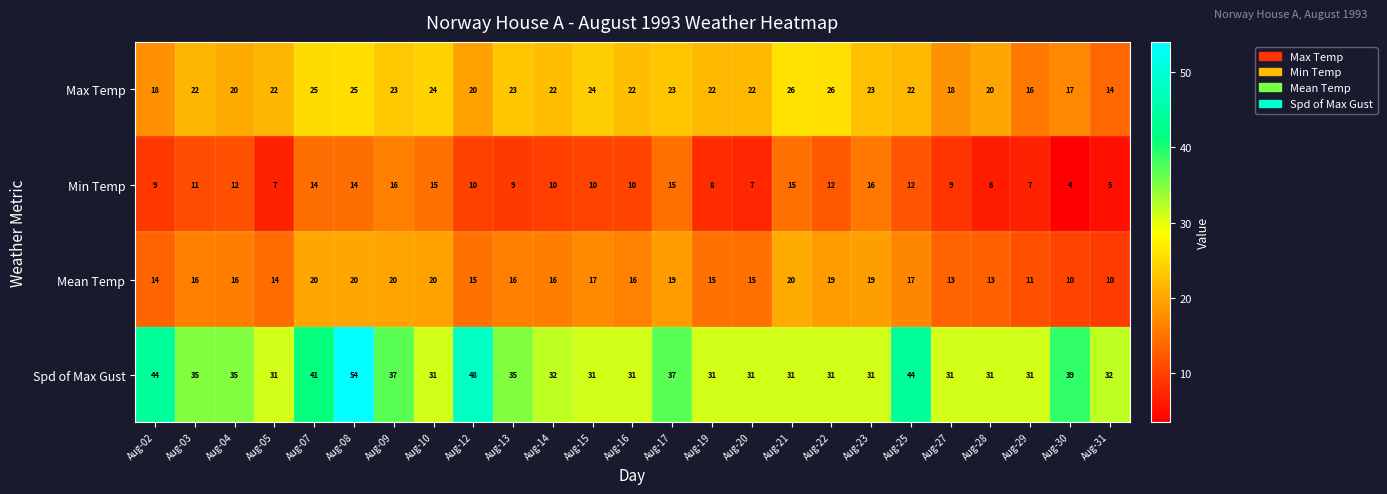

True or false: Max Temp has a value of 22 at Aug-19.

True